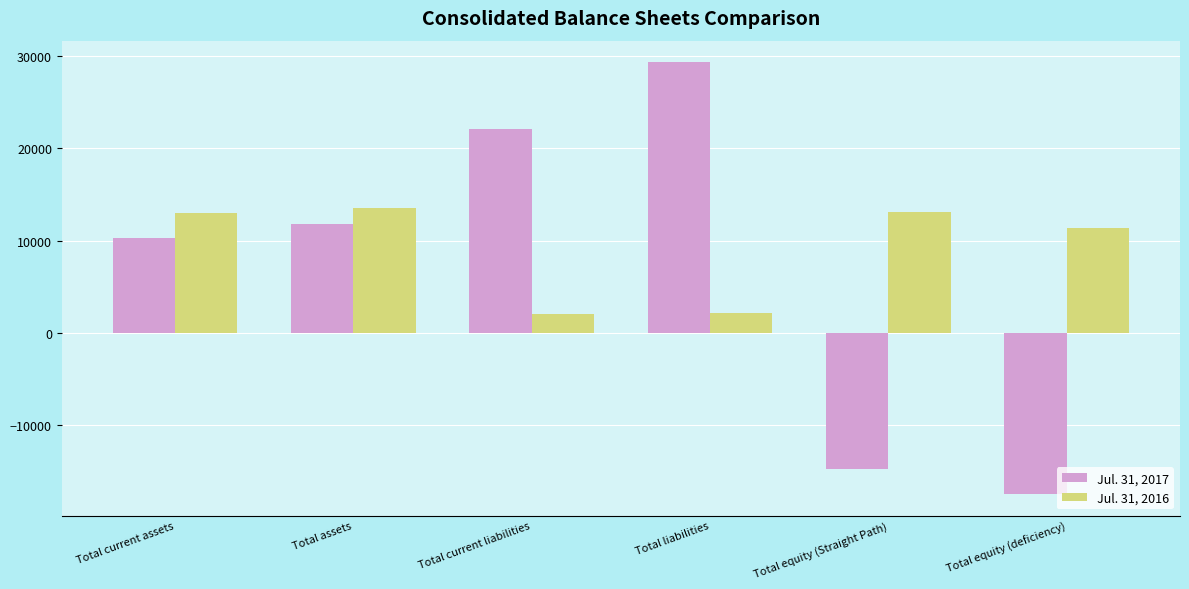

Are the bars grouped side by side (vs. stacked)?

Yes